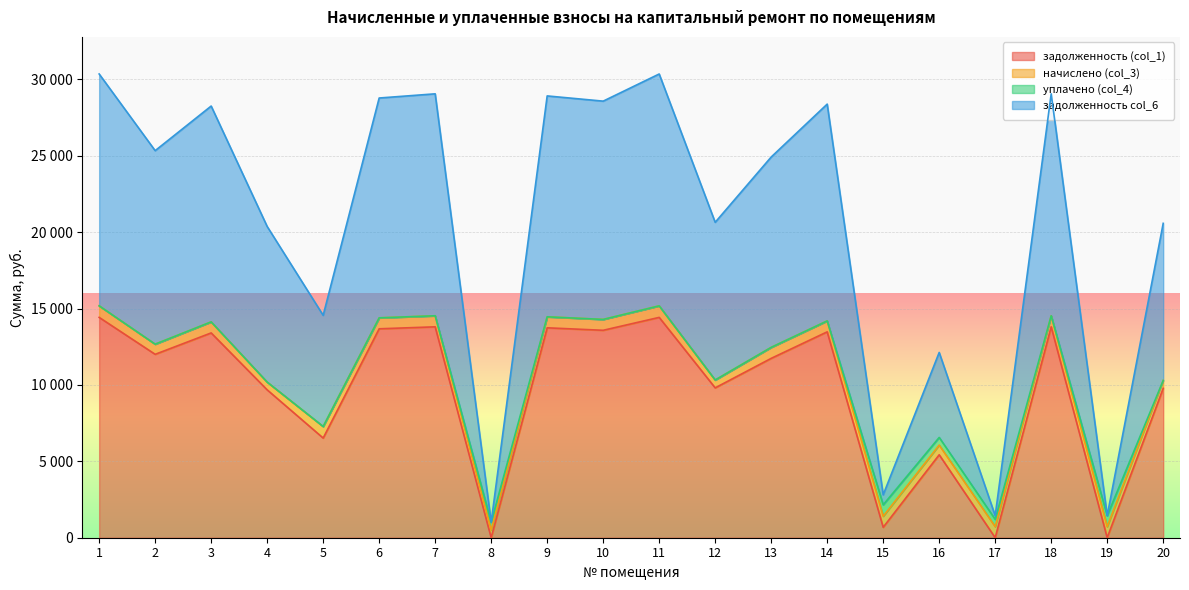

True or false: задолженность col_6 and задолженность (col_1) cross at least once.

False